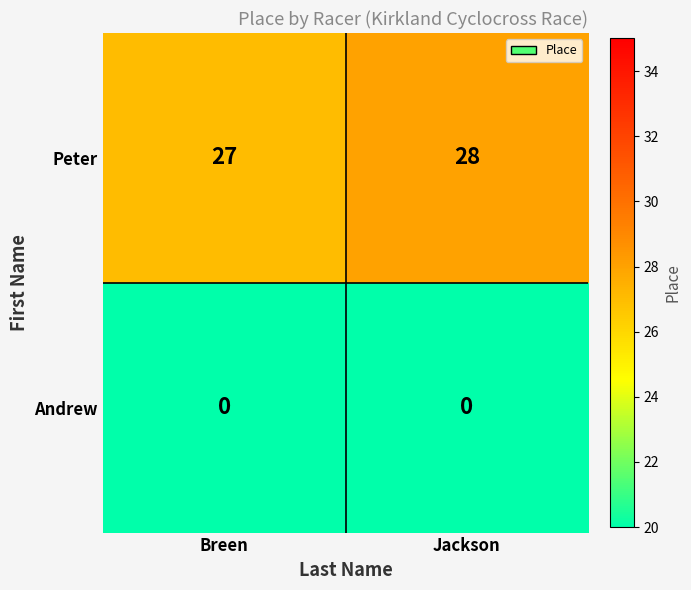

What value does the Peter series have at Breen?

27